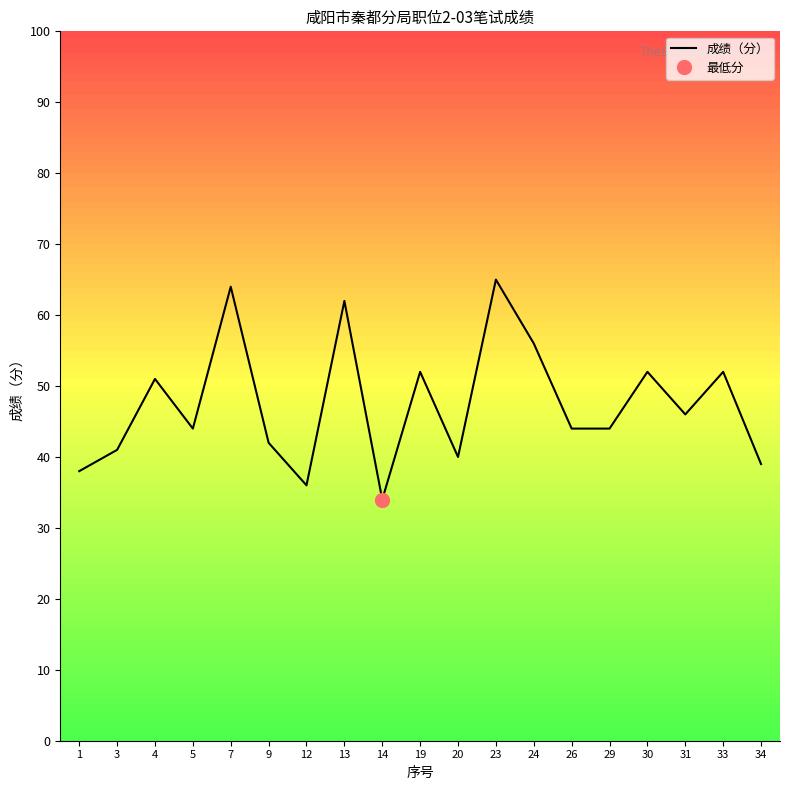

Which label corresponds to the largest value in the chart?

23